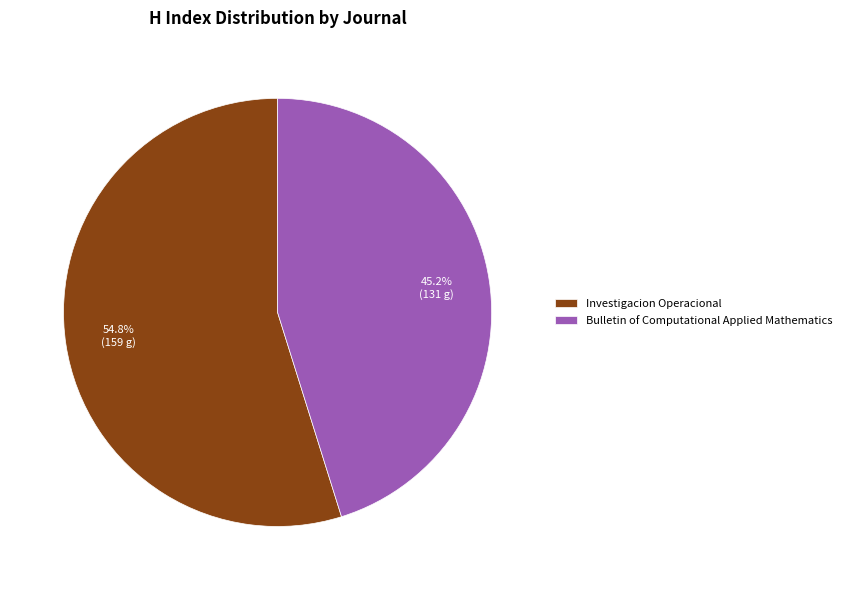

Does Bulletin of Computational Applied Mathematics represent more than half of the total?

No